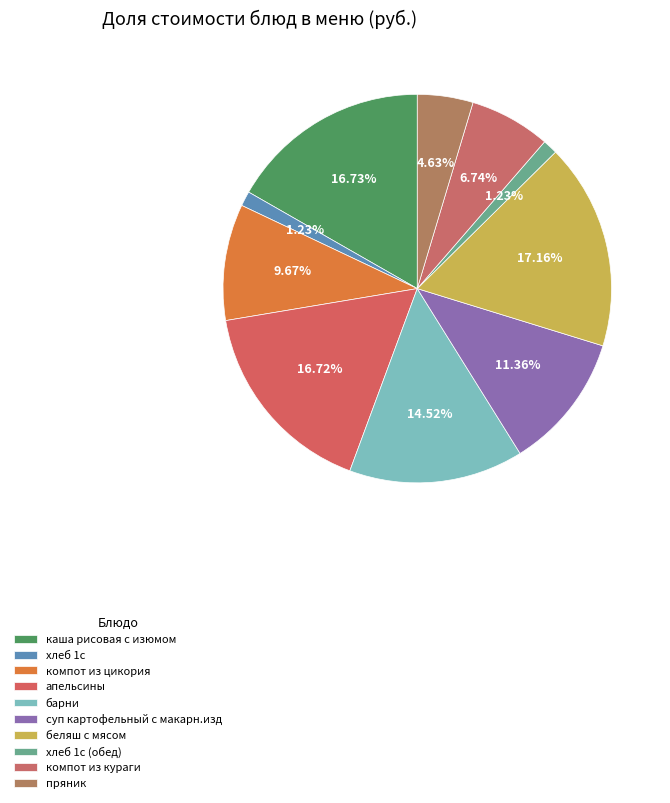

Which slice is the largest?

беляш с мясом